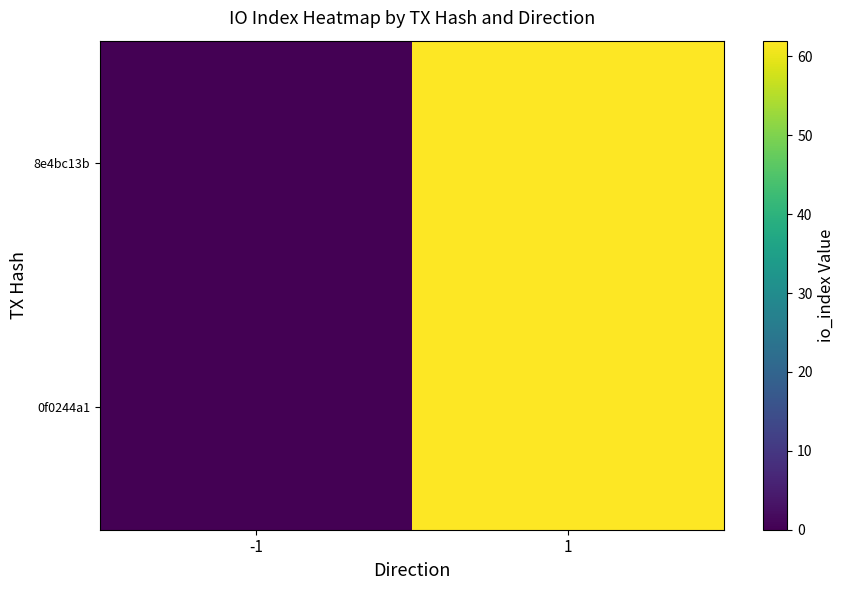

Between 1 and -1, which is larger?

1